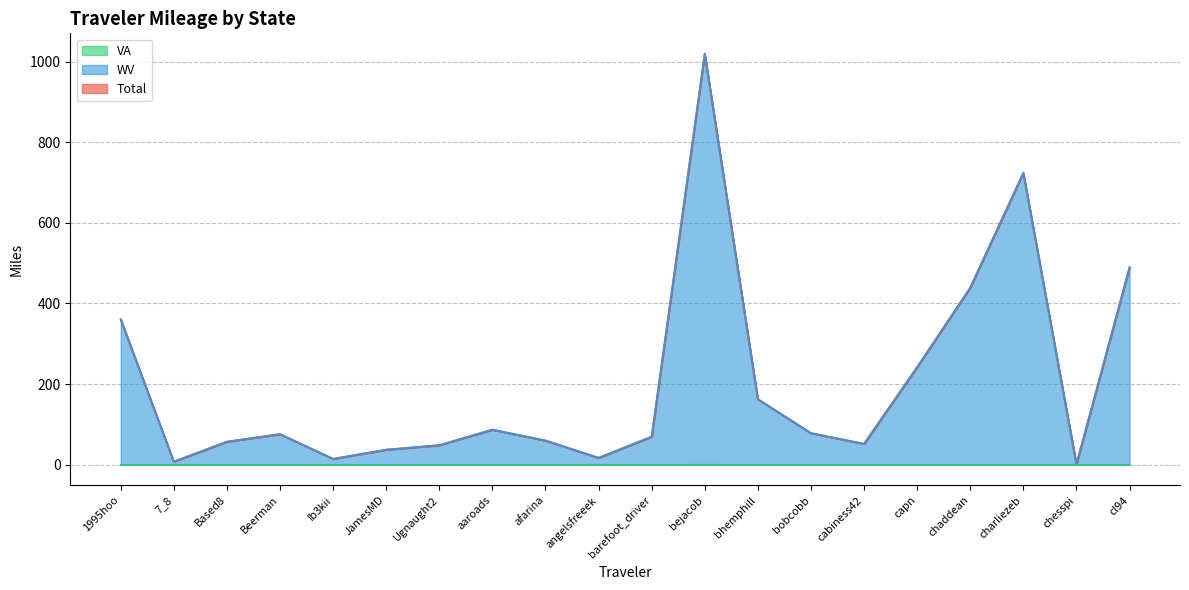

Does the chart have visible grid lines?

Yes